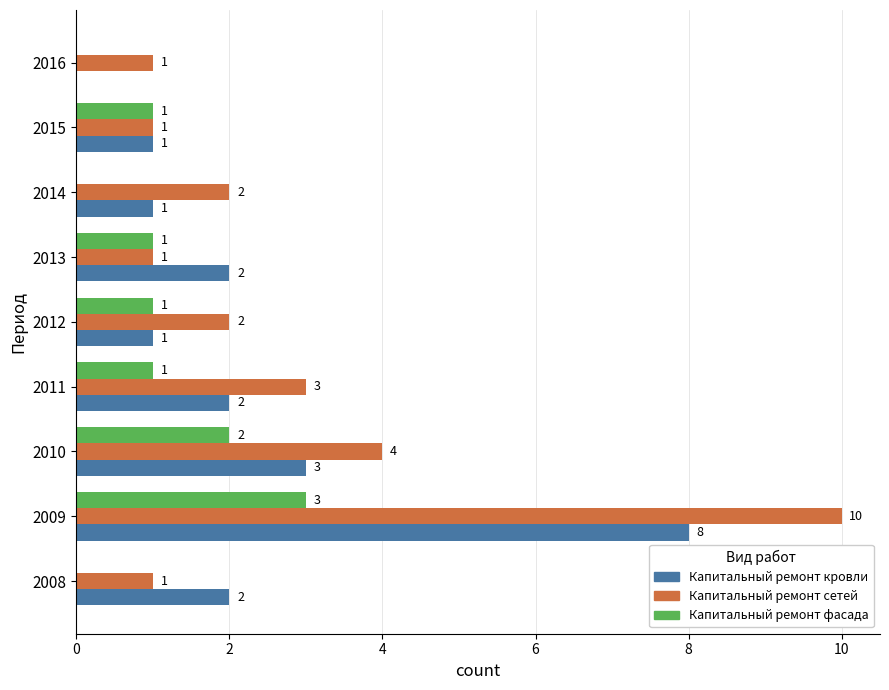

Which series has the largest total across all categories?

Капитальный ремонт сетей